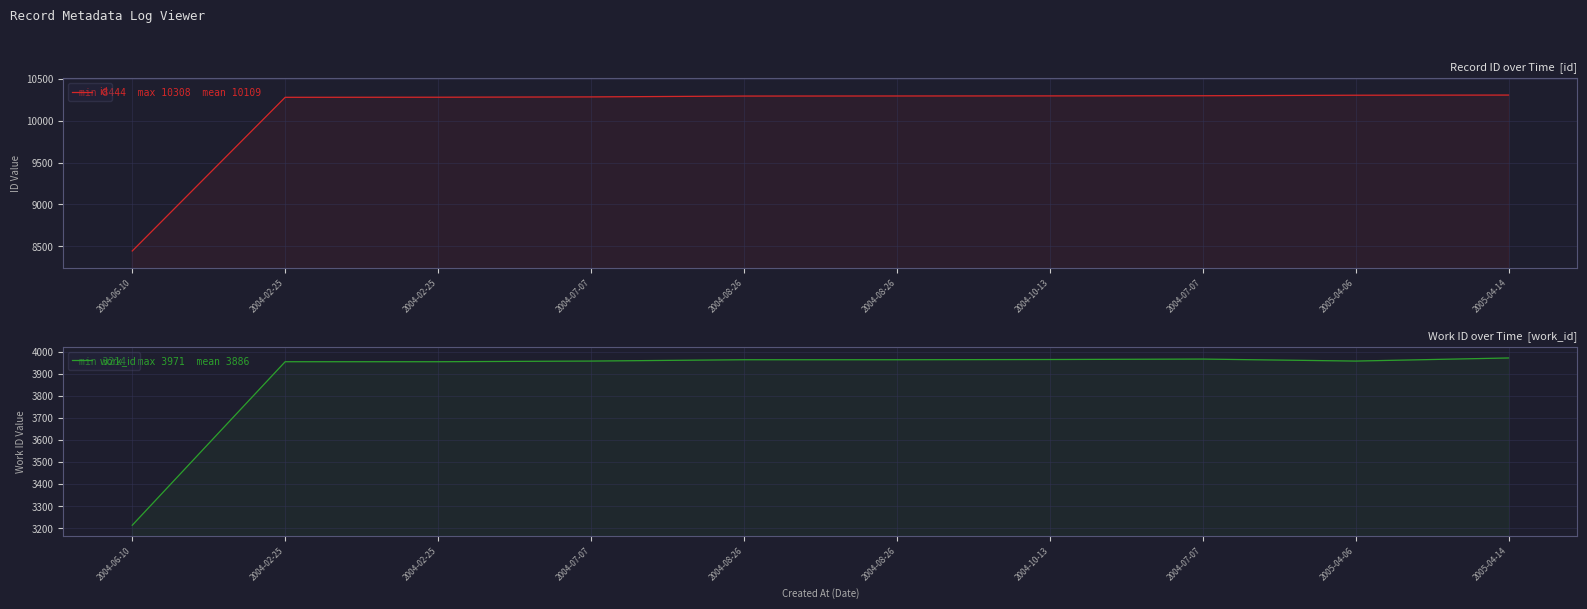

Is the value of work_id at 2004-08-26 greater than the value of id at 2004-07-07?

No